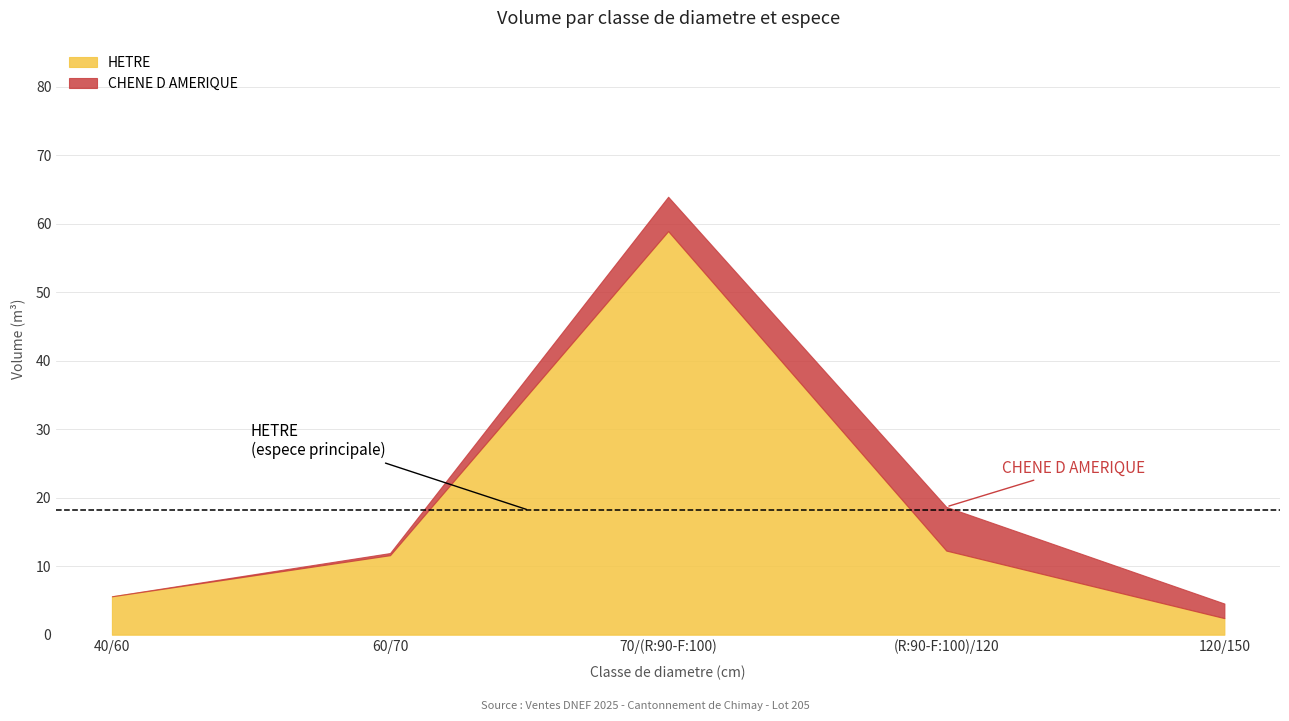

Does the chart display data point markers on the line(s)?

No